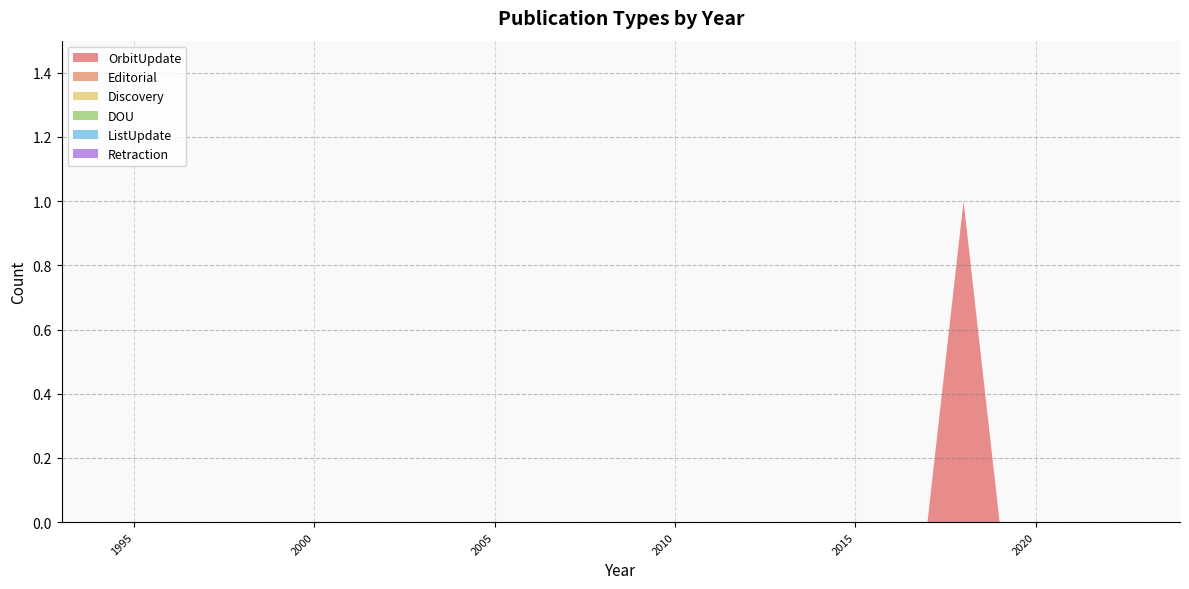

Reading left to right, extract all data points from this chart.

OrbitUpdate: 1993=0	1994=0	1995=0	1996=0	1997=0	1998=0	1999=0	2000=0	2001=0	2002=0	2003=0	2004=0	2005=0	2006=0	2007=0	2008=0	2009=0	2010=0	2011=0	2012=0	2013=0	2014=0	2015=0	2016=0	2017=0	2018=1	2019=0	2020=0	2021=0	2022=0	2023=0	2024=0
Editorial: 1993=0	1994=0	1995=0	1996=0	1997=0	1998=0	1999=0	2000=0	2001=0	2002=0	2003=0	2004=0	2005=0	2006=0	2007=0	2008=0	2009=0	2010=0	2011=0	2012=0	2013=0	2014=0	2015=0	2016=0	2017=0	2018=0	2019=0	2020=0	2021=0	2022=0	2023=0	2024=0
Discovery: 1993=0	1994=0	1995=0	1996=0	1997=0	1998=0	1999=0	2000=0	2001=0	2002=0	2003=0	2004=0	2005=0	2006=0	2007=0	2008=0	2009=0	2010=0	2011=0	2012=0	2013=0	2014=0	2015=0	2016=0	2017=0	2018=0	2019=0	2020=0	2021=0	2022=0	2023=0	2024=0
DOU: 1993=0	1994=0	1995=0	1996=0	1997=0	1998=0	1999=0	2000=0	2001=0	2002=0	2003=0	2004=0	2005=0	2006=0	2007=0	2008=0	2009=0	2010=0	2011=0	2012=0	2013=0	2014=0	2015=0	2016=0	2017=0	2018=0	2019=0	2020=0	2021=0	2022=0	2023=0	2024=0
ListUpdate: 1993=0	1994=0	1995=0	1996=0	1997=0	1998=0	1999=0	2000=0	2001=0	2002=0	2003=0	2004=0	2005=0	2006=0	2007=0	2008=0	2009=0	2010=0	2011=0	2012=0	2013=0	2014=0	2015=0	2016=0	2017=0	2018=0	2019=0	2020=0	2021=0	2022=0	2023=0	2024=0
Retraction: 1993=0	1994=0	1995=0	1996=0	1997=0	1998=0	1999=0	2000=0	2001=0	2002=0	2003=0	2004=0	2005=0	2006=0	2007=0	2008=0	2009=0	2010=0	2011=0	2012=0	2013=0	2014=0	2015=0	2016=0	2017=0	2018=0	2019=0	2020=0	2021=0	2022=0	2023=0	2024=0